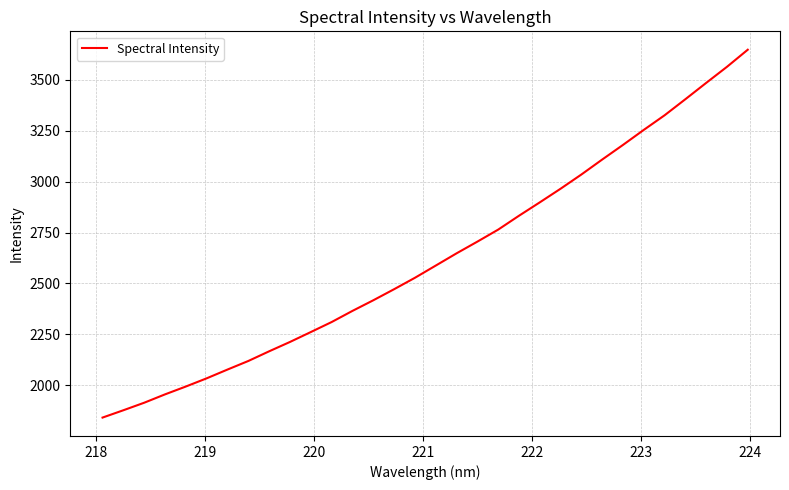

What is the smallest value displayed?

1841.3